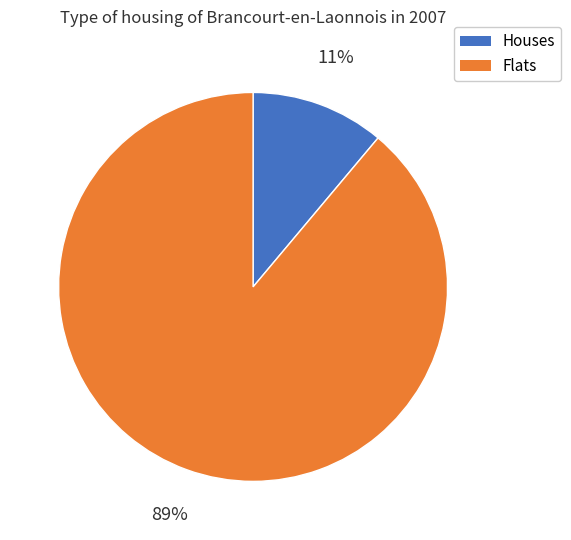

Is there any slice that represents more than half of the pie?

Yes